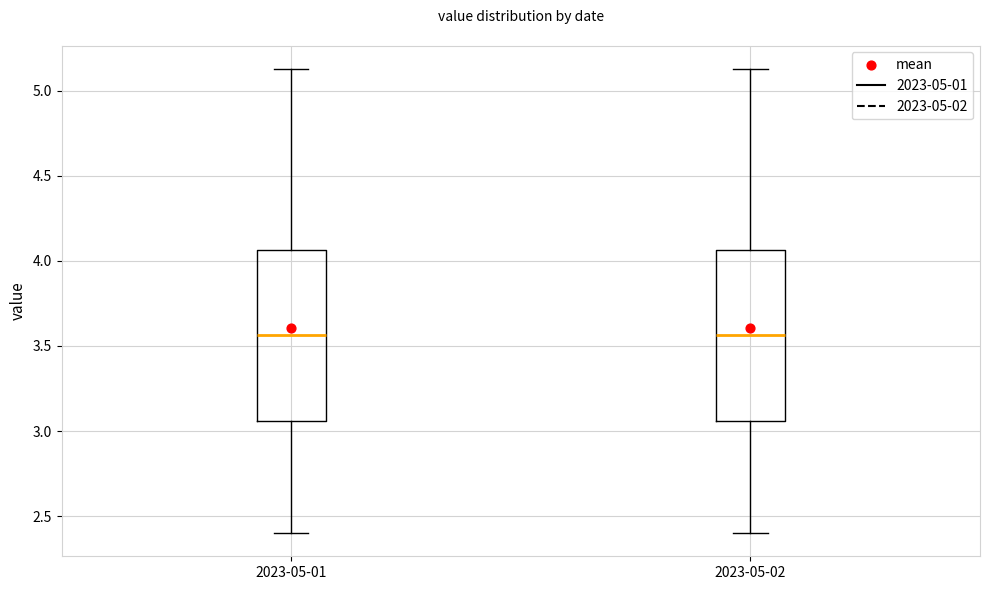

Reading left to right, read every box against the y-axis: the position of its median line, the range the box covers, and the ends of its whiskers. The values are not printed on the chart, so give them approximately, as read against the axis.

2023-05-01: median 3.55, box 3.05 to 4.05, whiskers 2.40 to 5.15
2023-05-02: median 3.55, box 3.05 to 4.05, whiskers 2.40 to 5.15